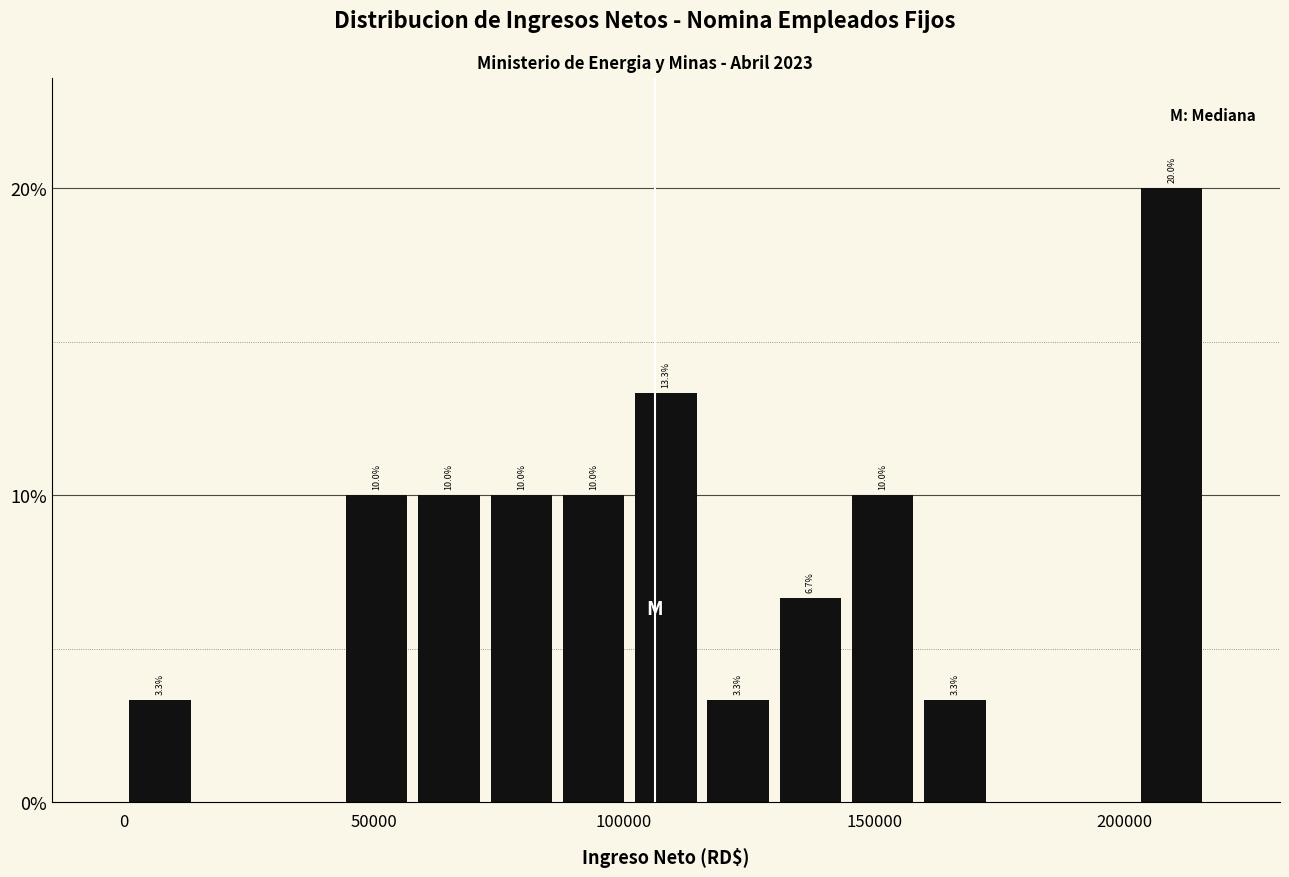

Read against the x-axis, roughly where is the centre of the tallest bar?

210000